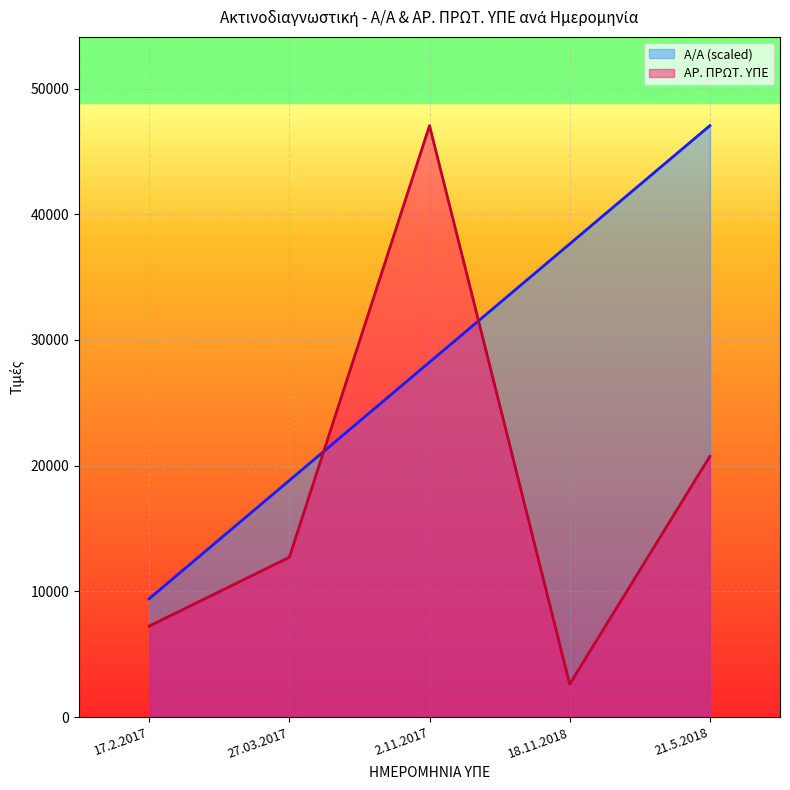

What is the difference between the ΑΡ. ΠΡΩΤ. ΥΠΕ values at 17.2.2017 and 21.5.2018?

13517.0